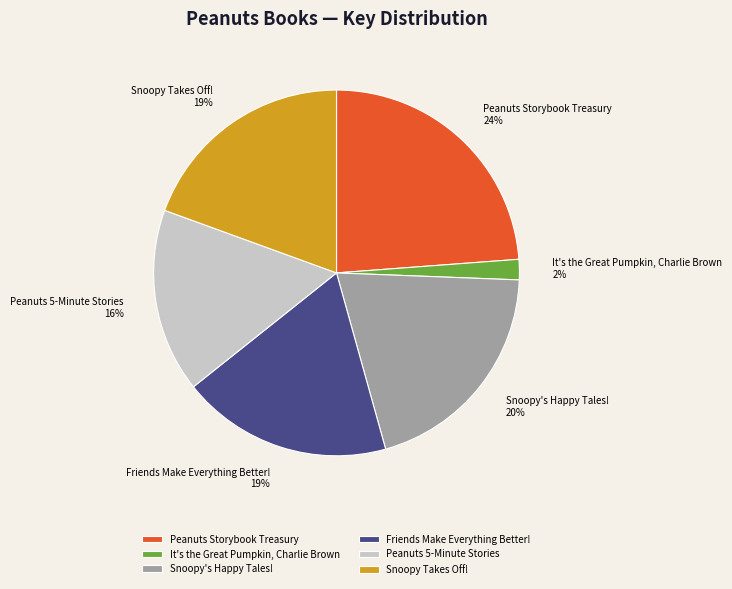

How many slices are in this pie chart?

6